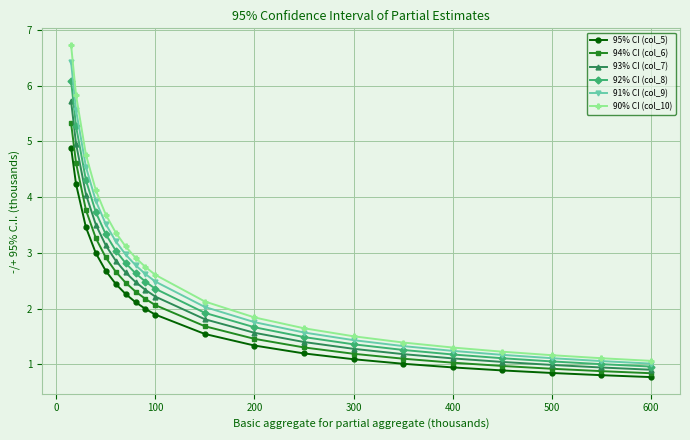

What is the smallest value displayed?

0.8